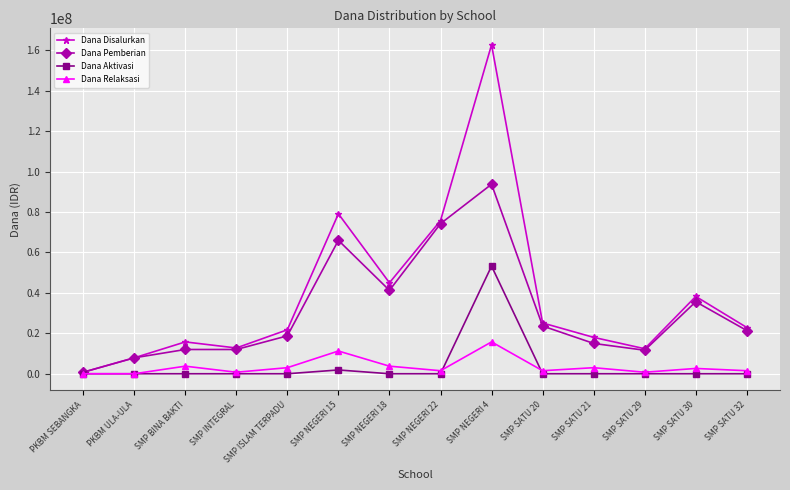

At which label does Dana Disalurkan reach its minimum?

PKBM SEBANGKA